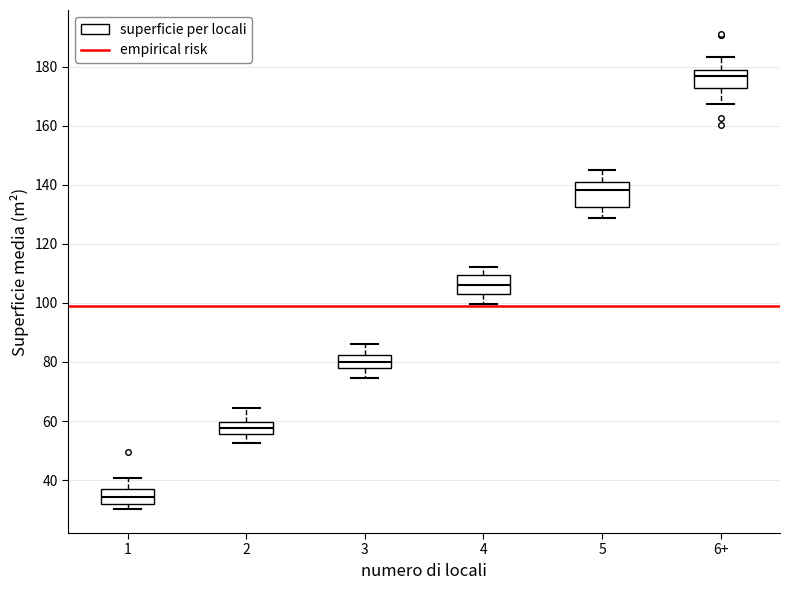

Which box is the tallest, from its lower edge to its upper edge?

5